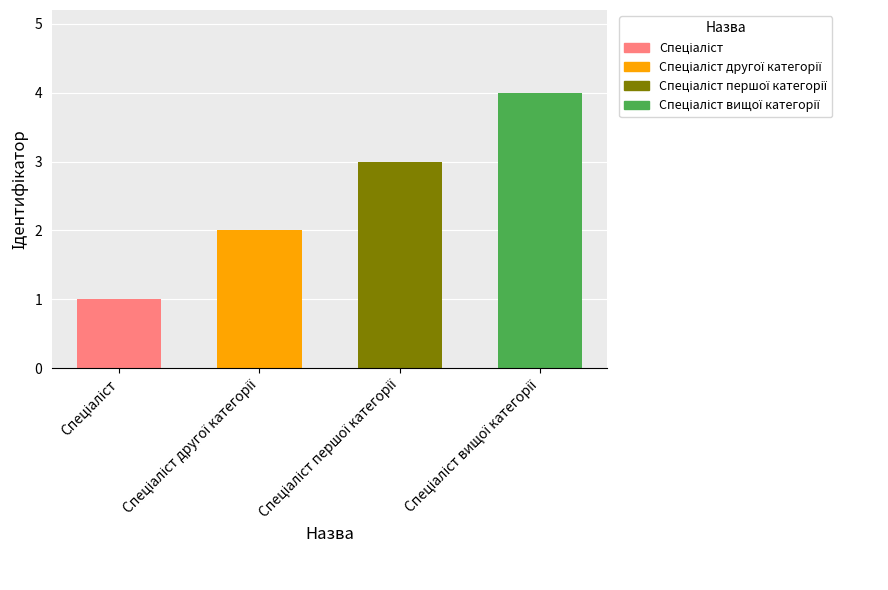

What is the greatest value displayed?

4